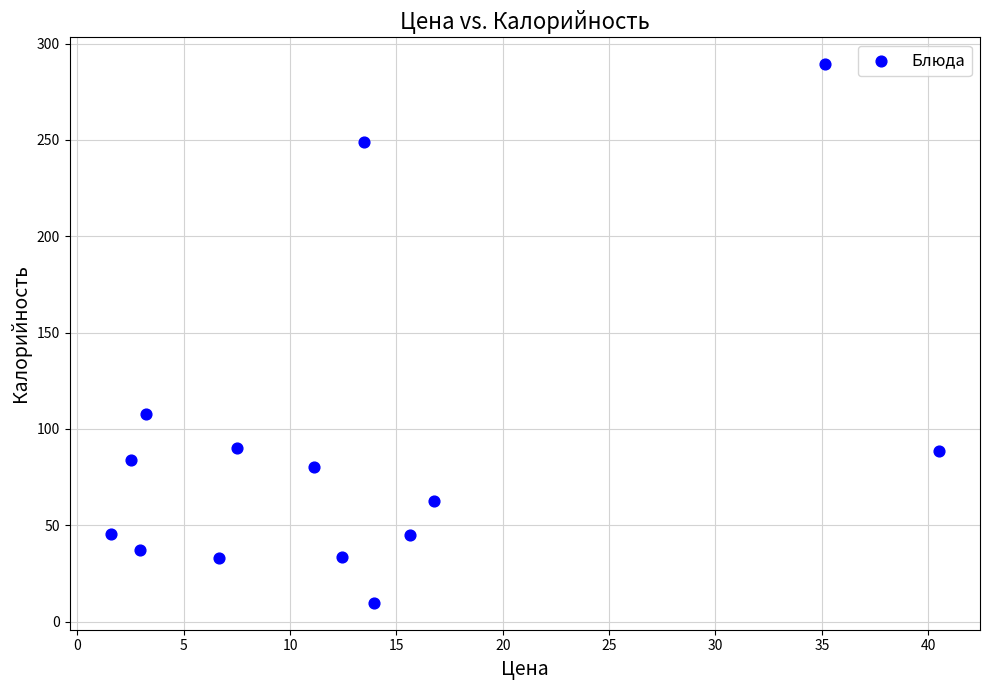

What is the range of X values (max minus min)?

38.9